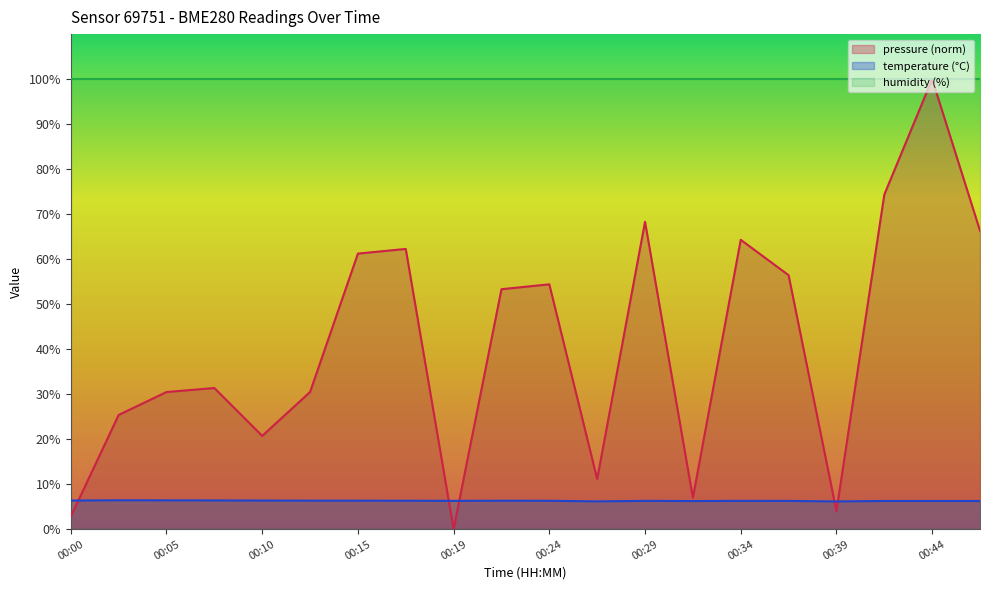

How many values in the pressure series exceed 53?

10